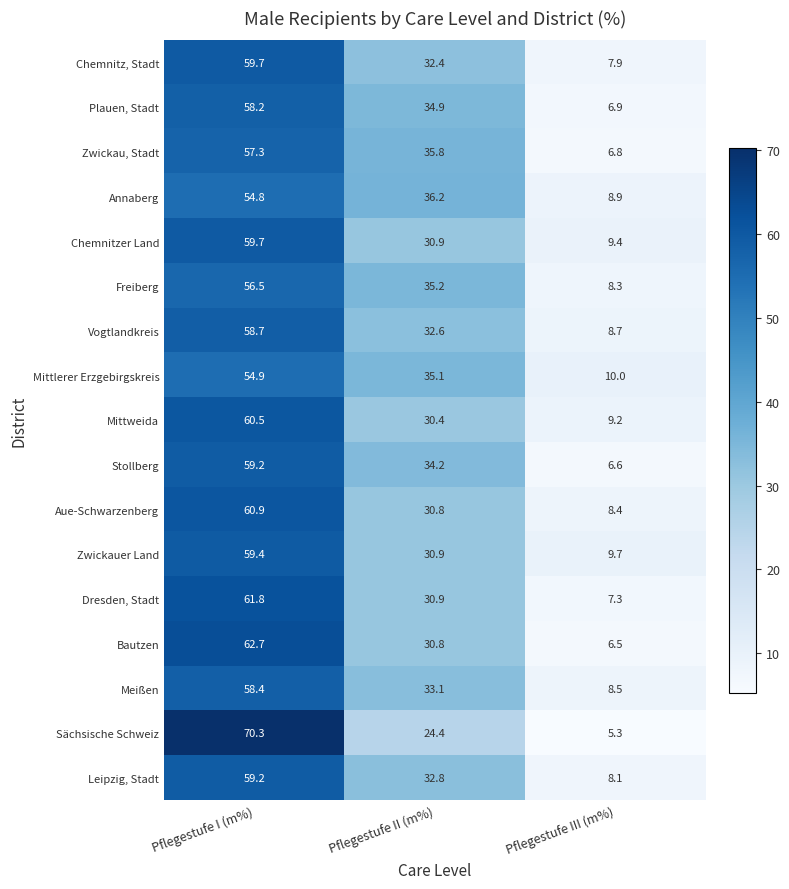

How many values in the Bautzen series are below 30?

1